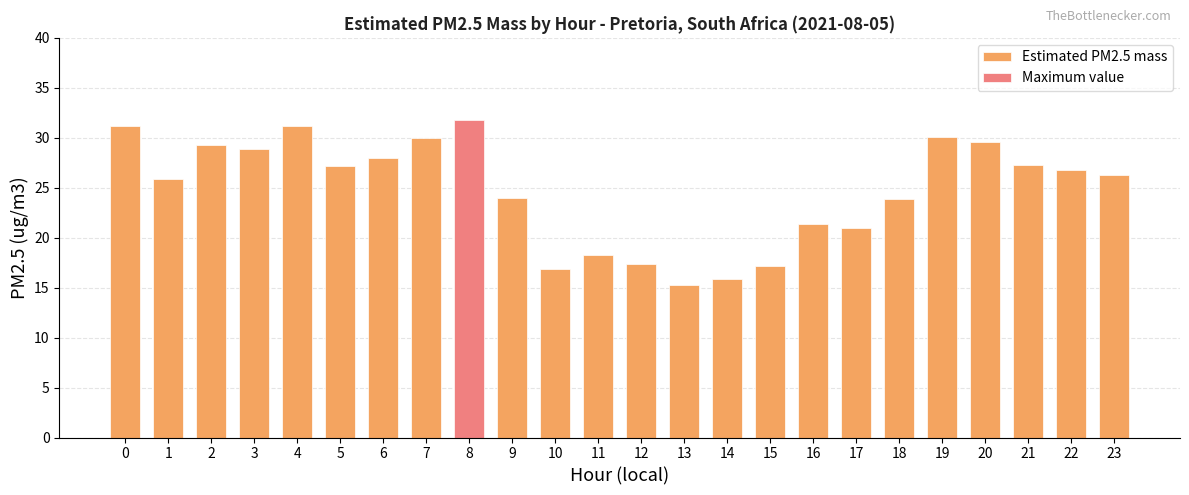

How many data points are less than 26?

11